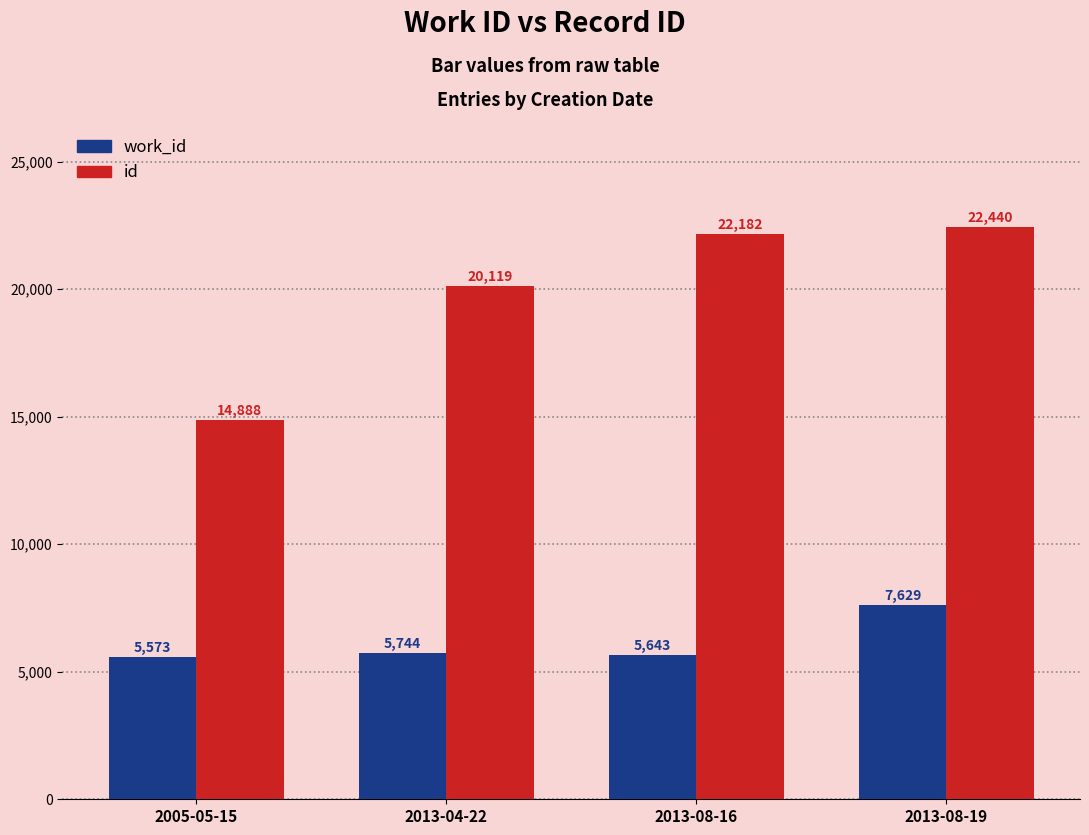

How many distinct data groups are displayed?

2